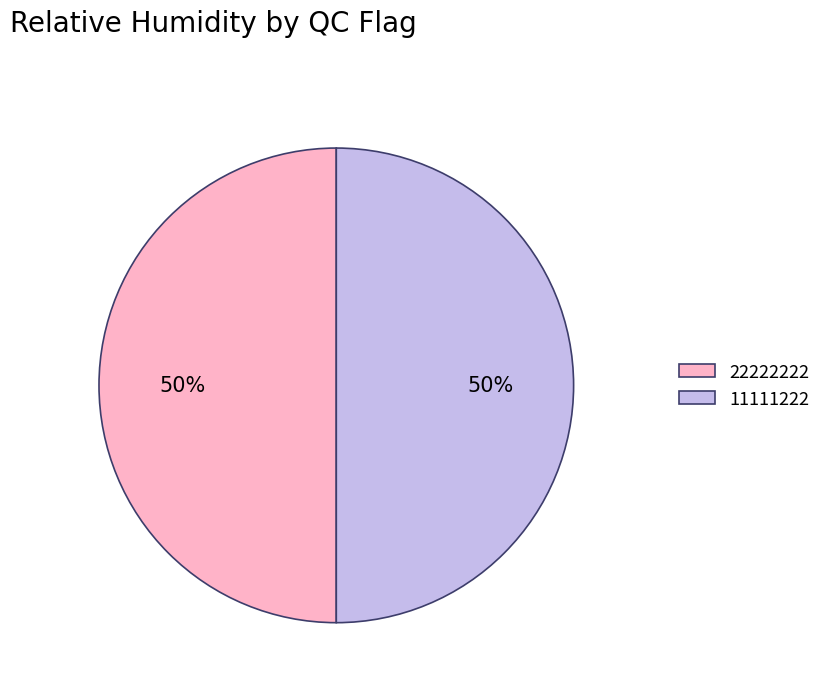

Approximately how many times larger is the value at 11111222 compared to 22222222?

1.0